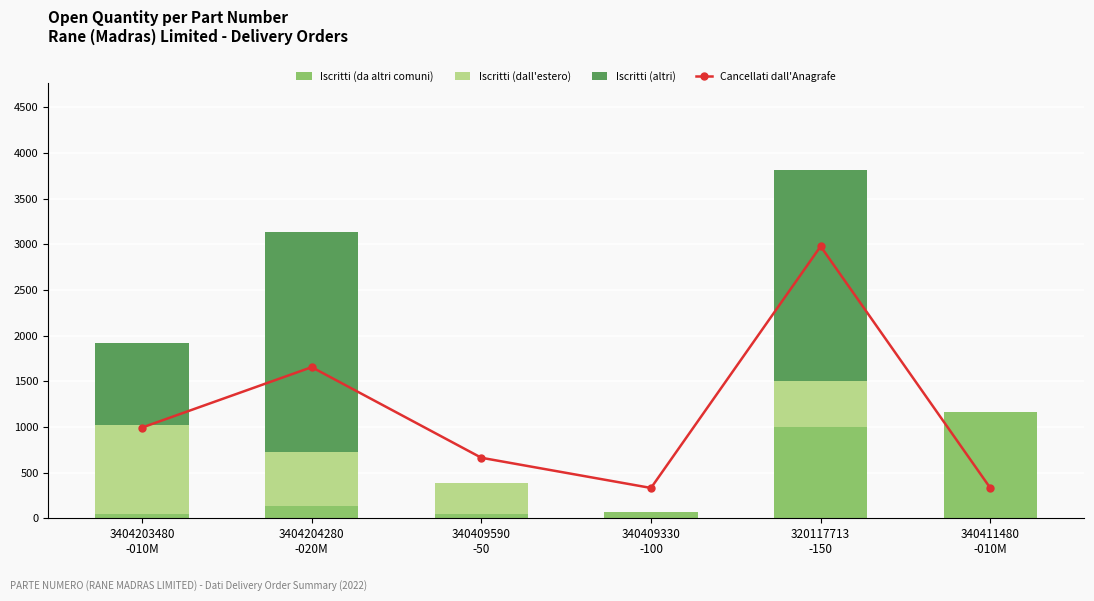

True or false: Cancellati dall'Anagrafe has a value of 1050 at 3404203480
-010M.

True